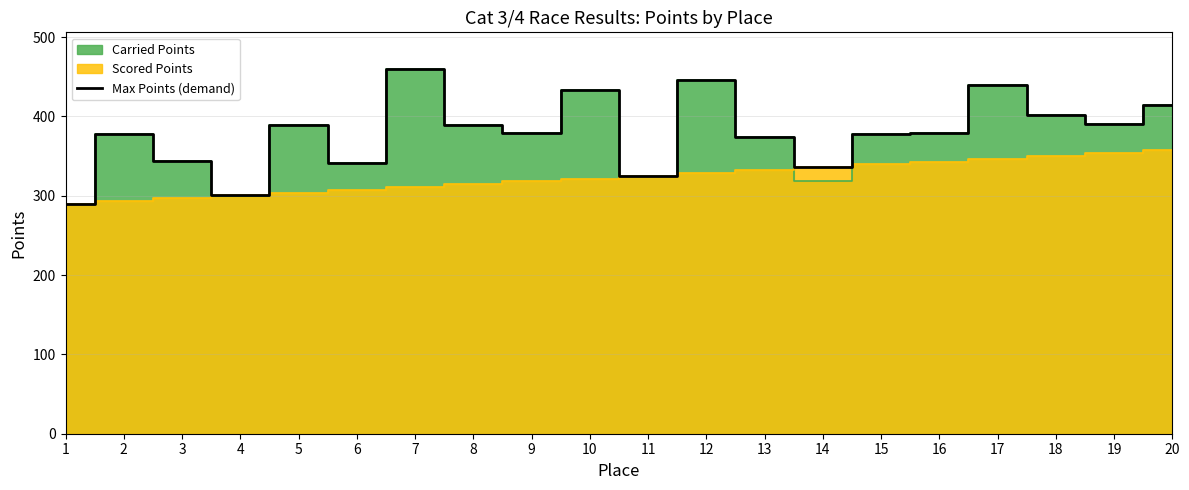

How many data points are less than 379?

9